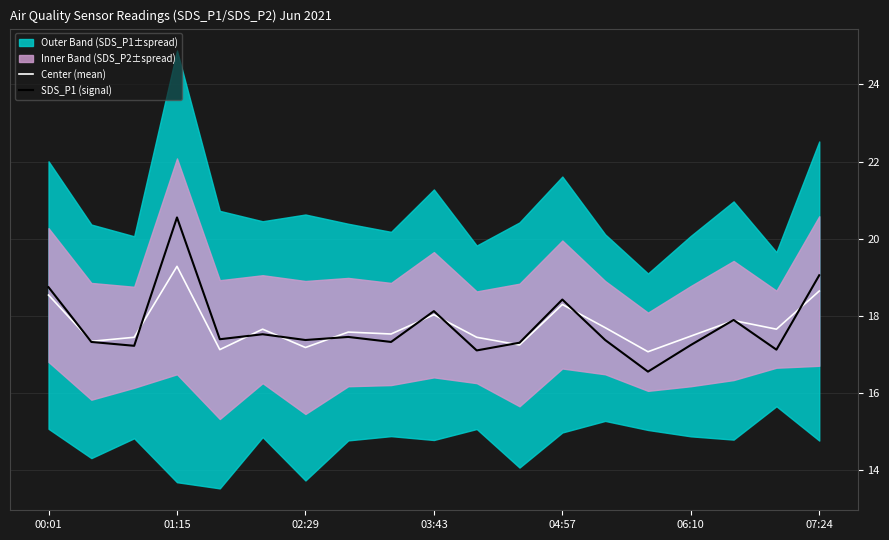

What is the total value across all series at 00:01?

37.3